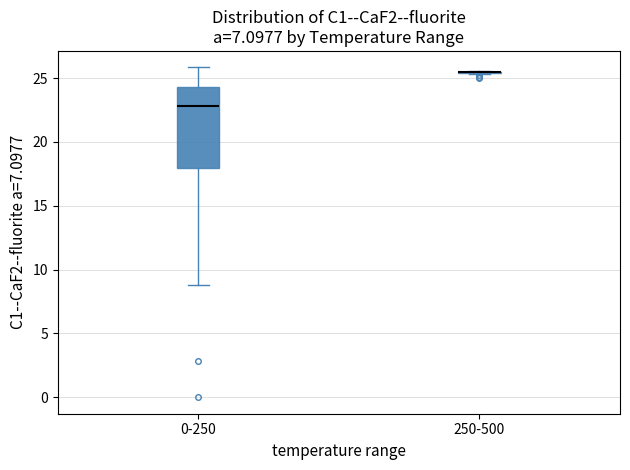

Which box is the tallest, from its lower edge to its upper edge?

0-250